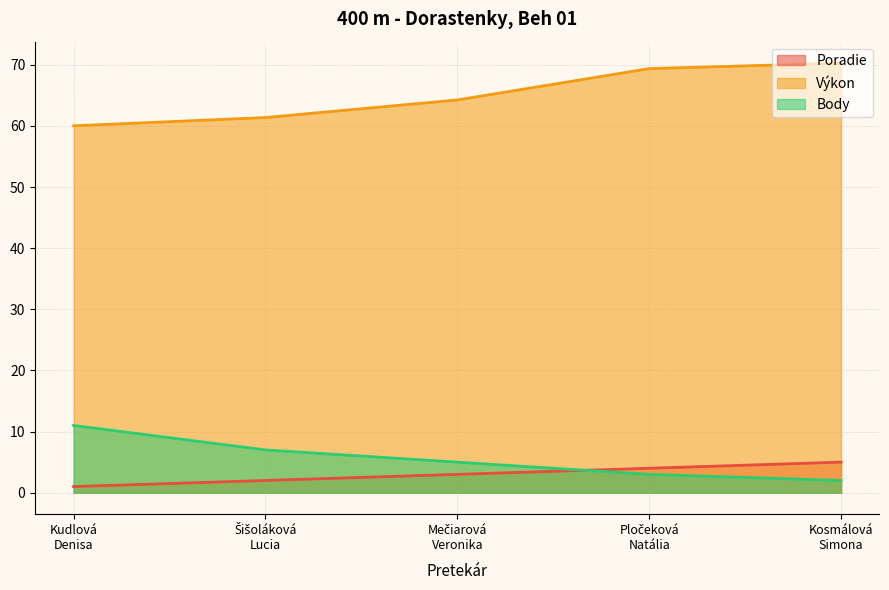

Between Pločeková
Natália and Kudlová
Denisa, which is larger?

Pločeková
Natália